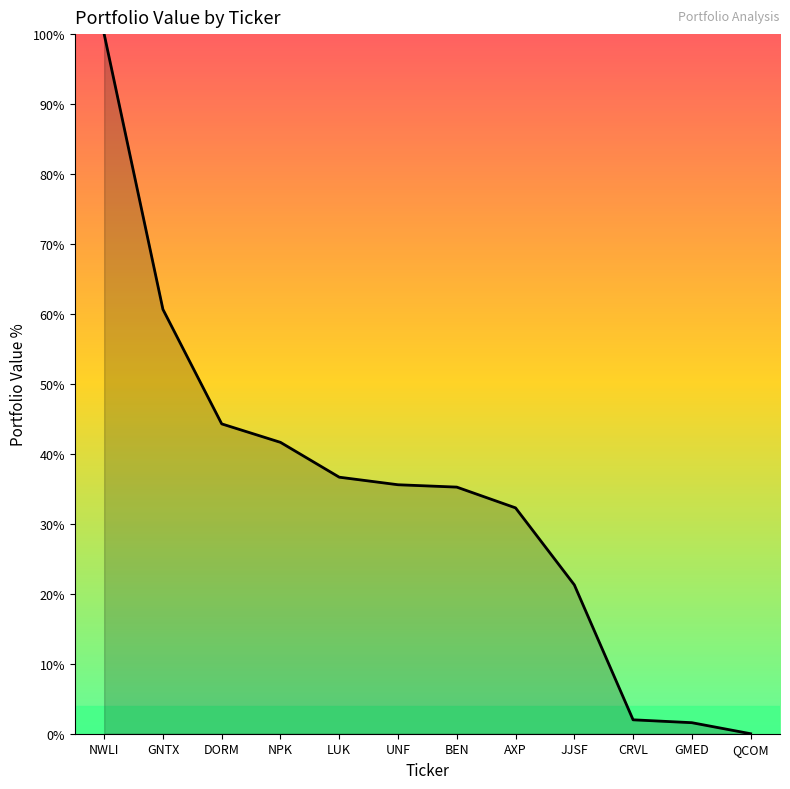

What is the maximum value shown in the chart?

100.0